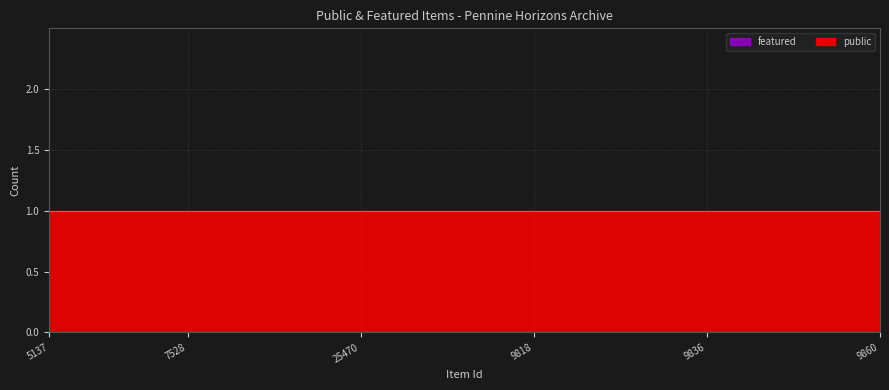

True or false: public and featured cross at least once.

False